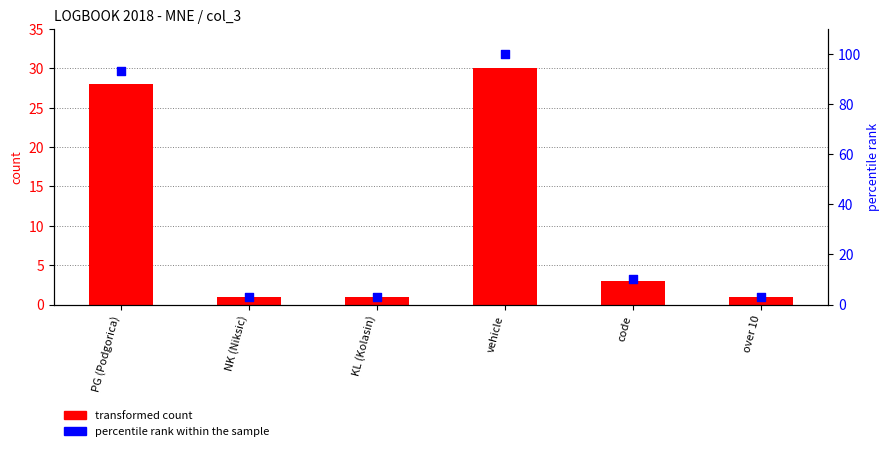

Which series has the largest total across all categories?

percentile rank within the sample